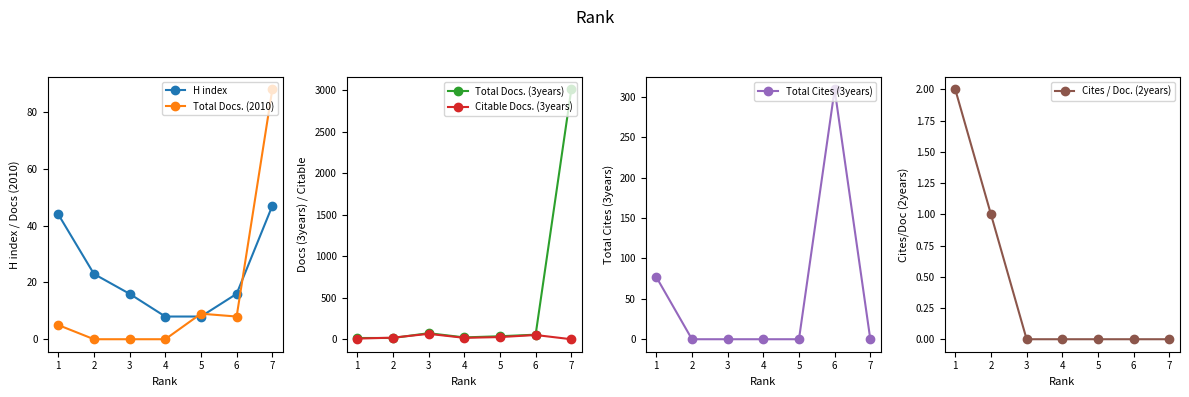

What is the sum of all Total Docs. (3years) values?

3225